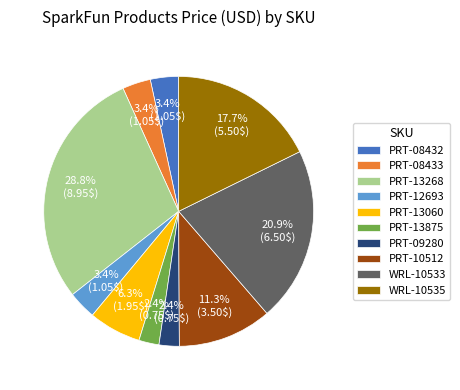

Is it true that PRT-09280 is 2% of the pie?

True